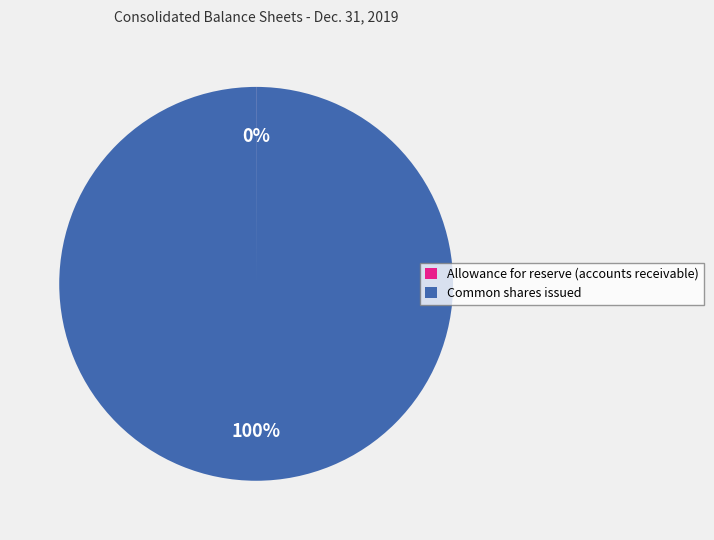

True or false: Common shares issued accounts for 100% of the total.

True